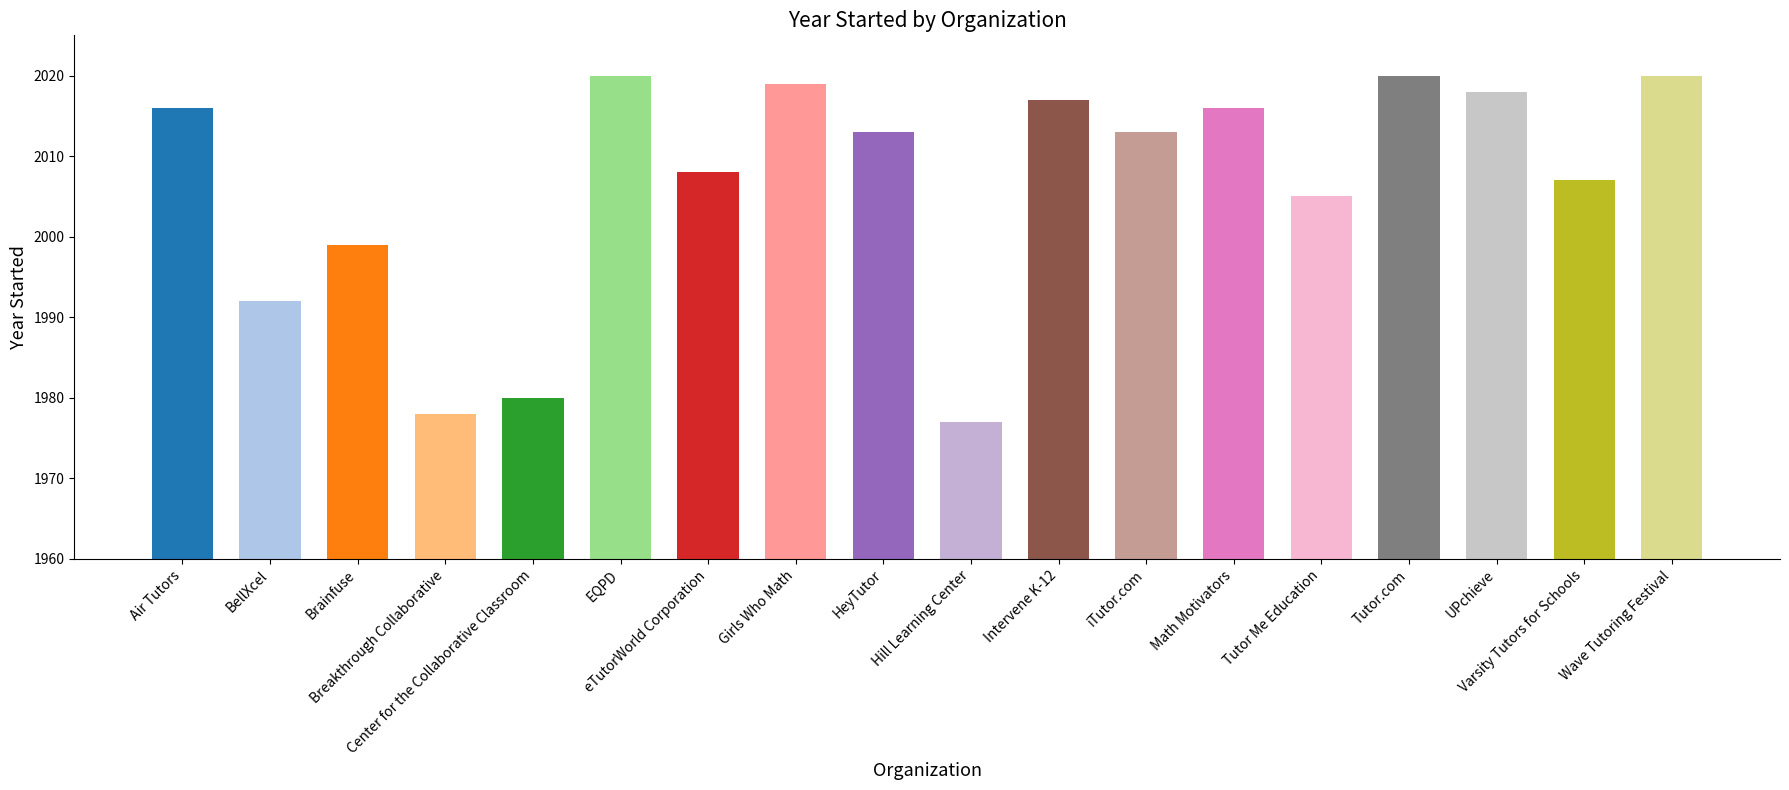

Which has a higher value, Center for the Collaborative Classroom or Breakthrough Collaborative?

Center for the Collaborative Classroom